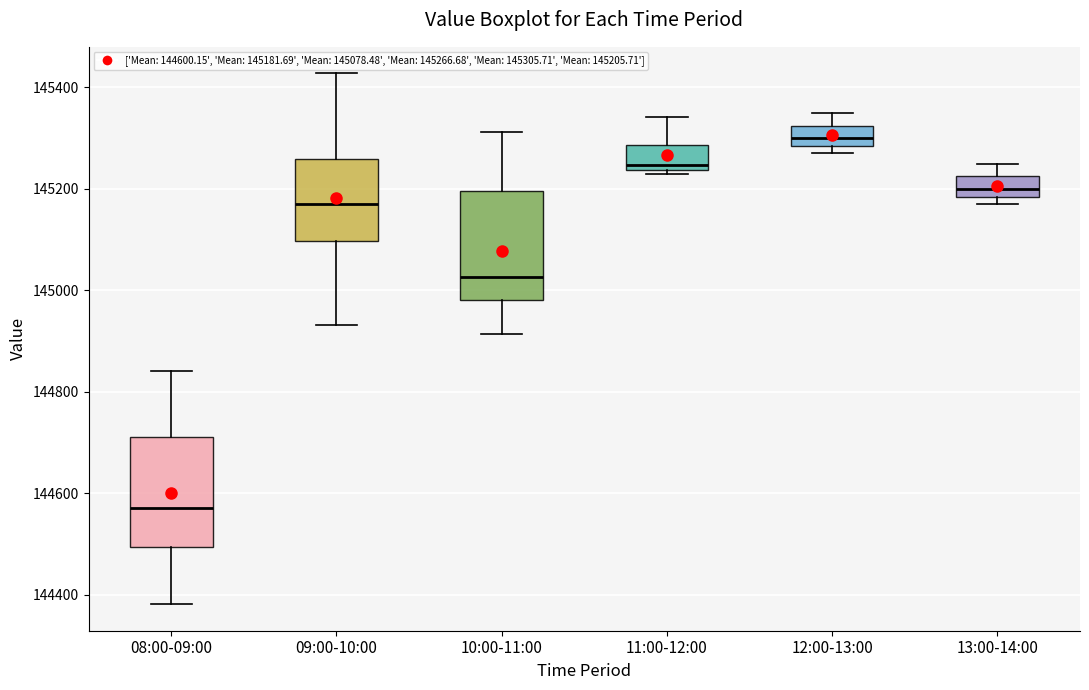

Which box has the highest median line?

12:00-13:00